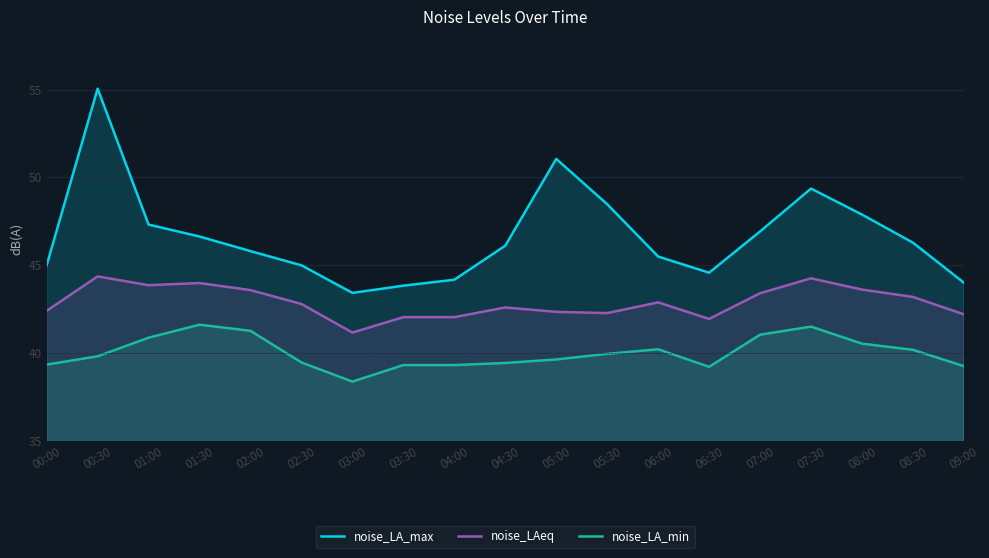

Rank the series by their average value, from highest to lowest.

noise_LA_max, noise_LAeq, noise_LA_min